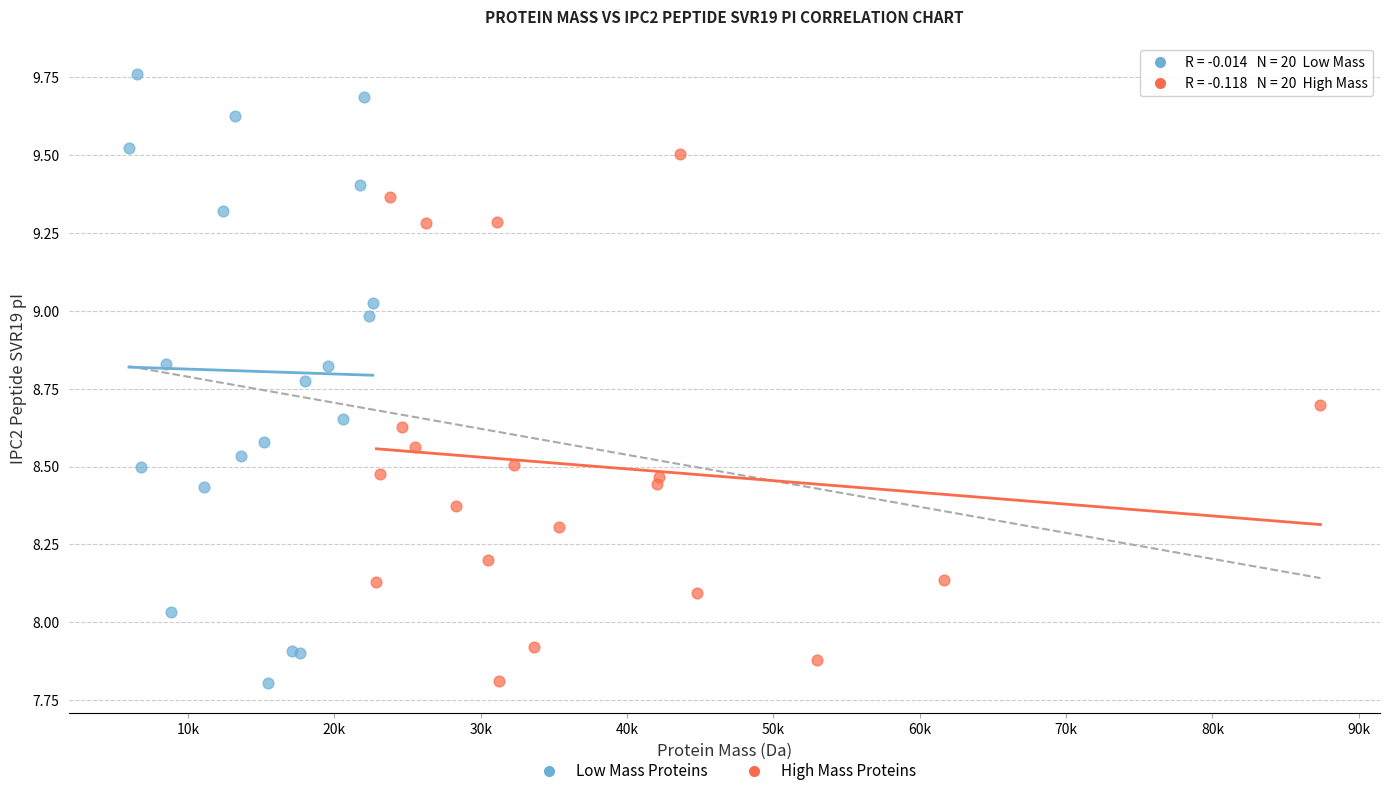

Which series contains the highest Y value?

Low Mass Proteins